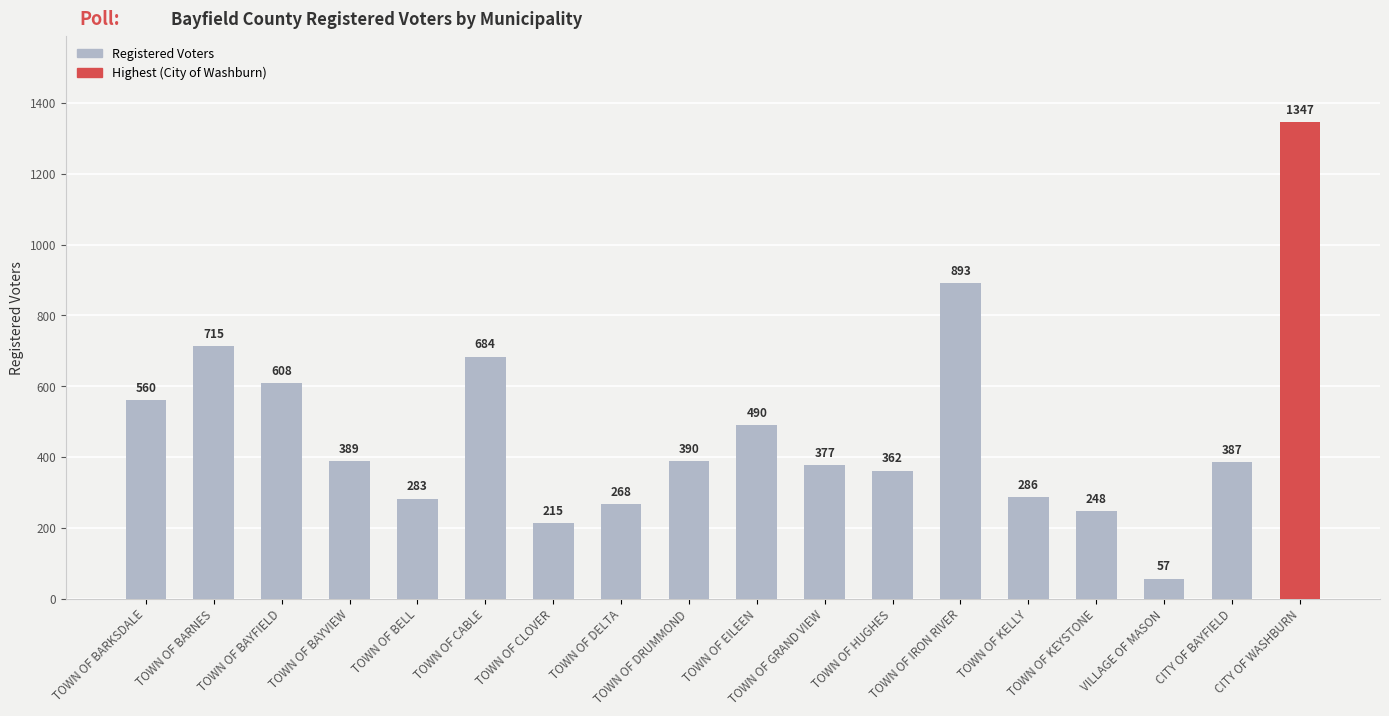

What is the greatest value displayed?

1347